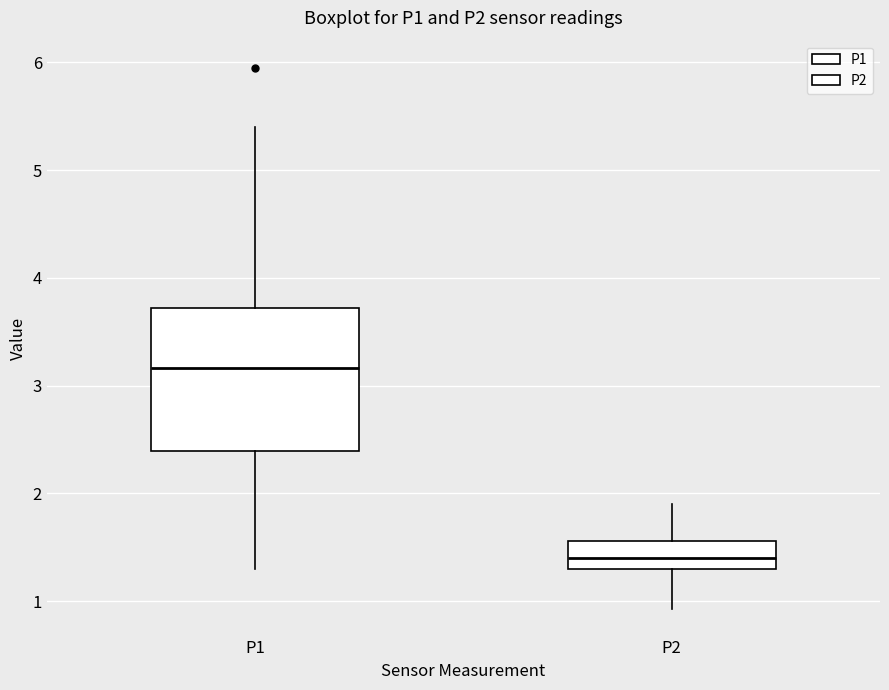

Which box has the highest median line?

P1